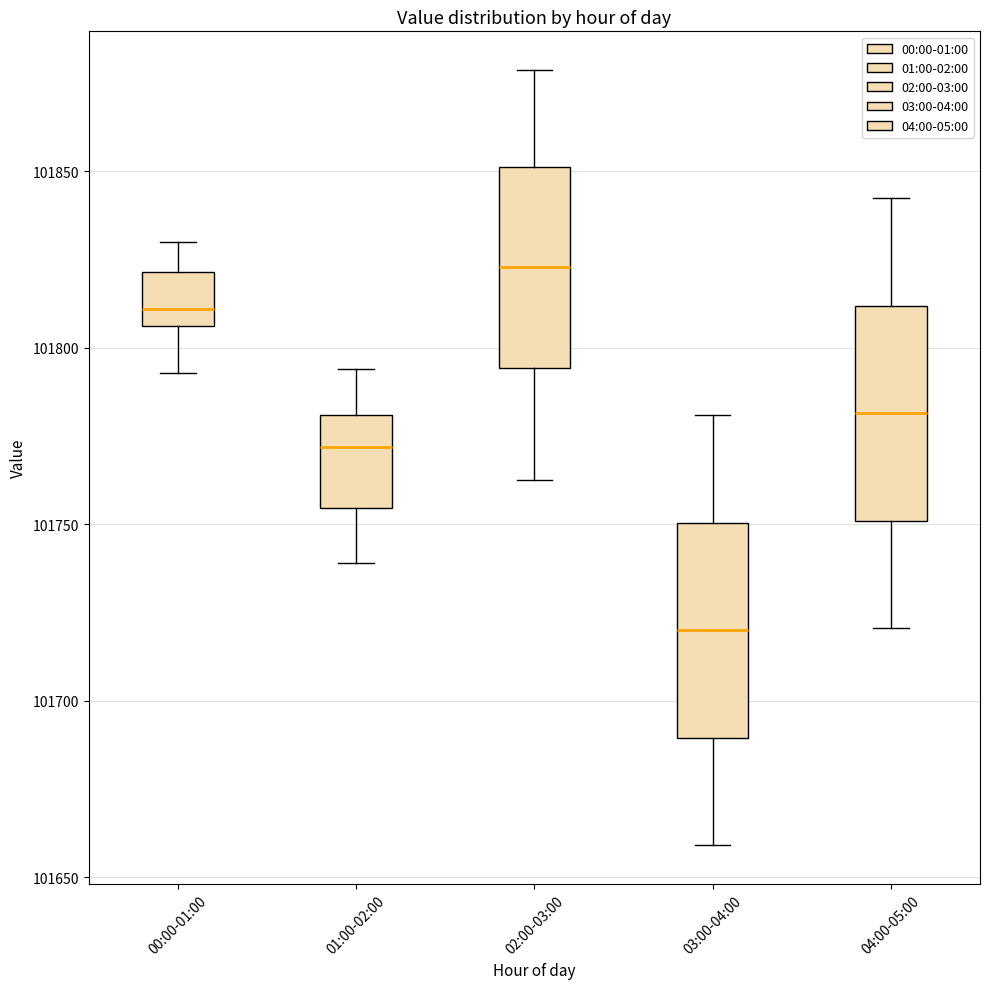

Which box has the highest median line?

02:00-03:00